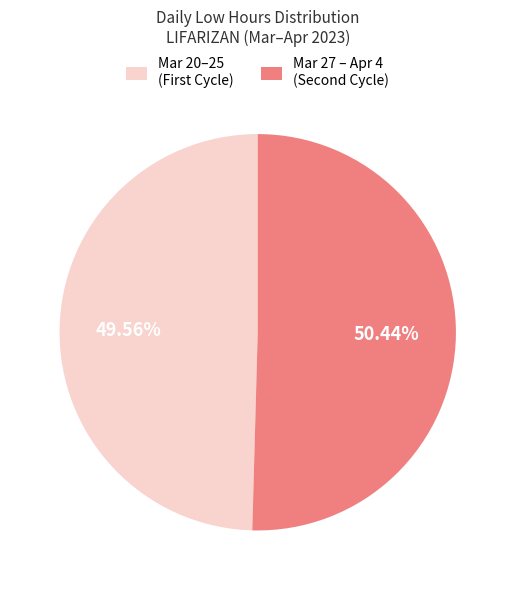

Which slice is the smallest?

Mar 20–25 (First Cycle)